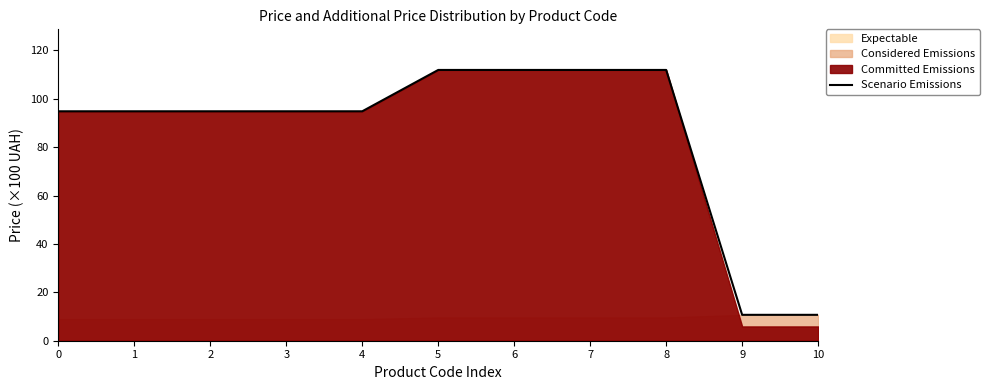

True or false: the data shows 94.8 at 2.

True